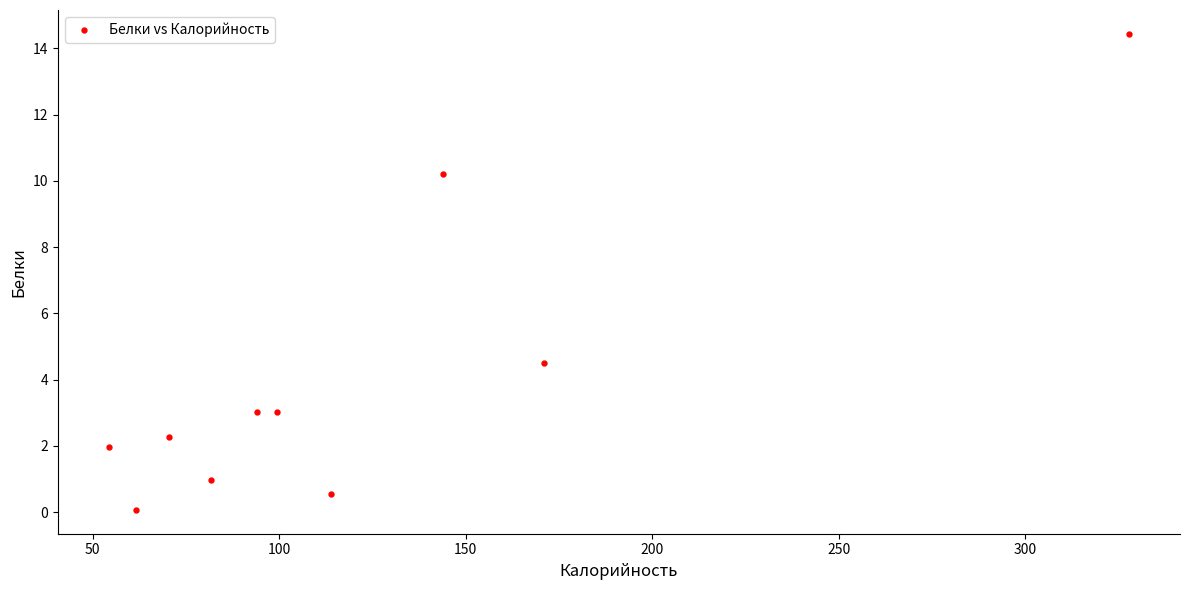

What Y value in the scatter plot is closest to 7?

4.5